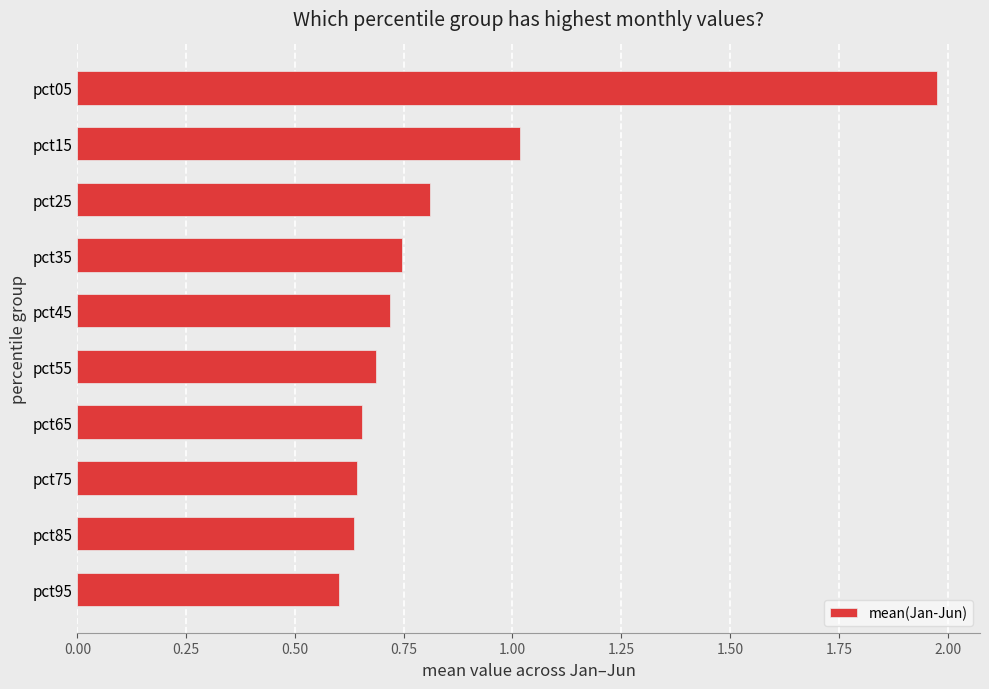

Which category has the highest value across all series?

pct05